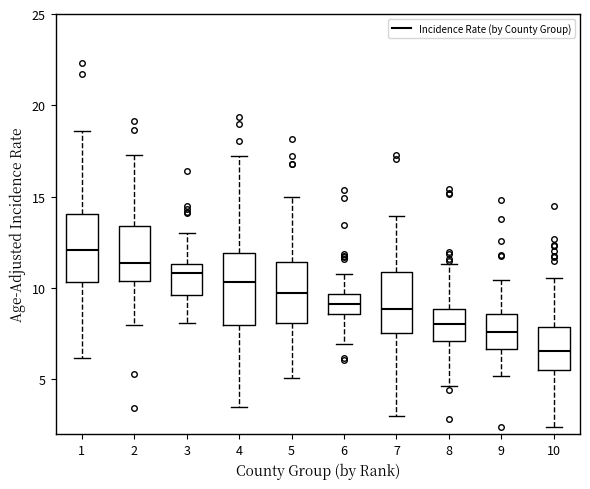

Which box has the lowest median line?

10